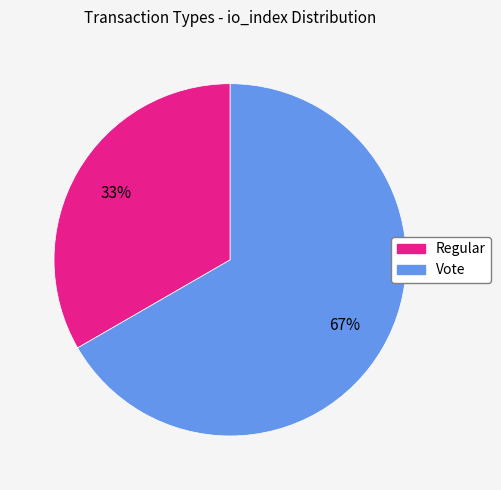

Do Vote and Regular together represent more than half of the pie?

Yes